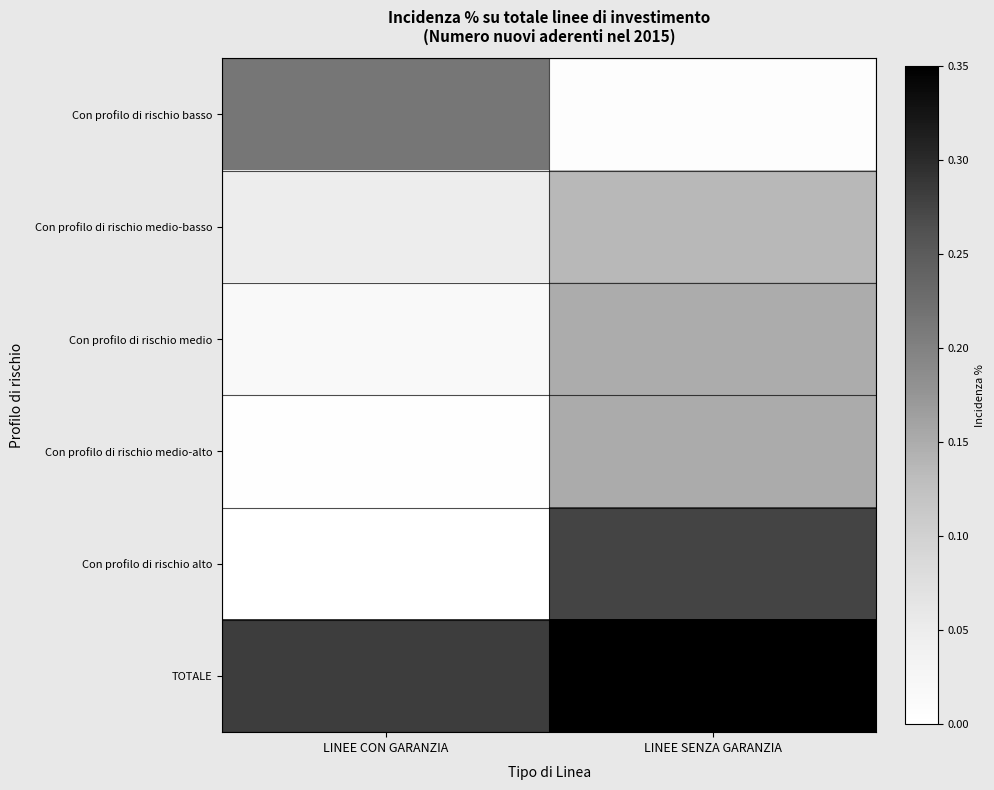

Reading left to right, extract all data points from this chart.

Con profilo di rischio basso: LINEE CON GARANZIA=0.2	LINEE SENZA GARANZIA=0.0
Con profilo di rischio medio-basso: LINEE CON GARANZIA=0.0	LINEE SENZA GARANZIA=0.1
Con profilo di rischio medio: LINEE CON GARANZIA=0.0	LINEE SENZA GARANZIA=0.1
Con profilo di rischio medio-alto: LINEE CON GARANZIA=0.0	LINEE SENZA GARANZIA=0.2
Con profilo di rischio alto: LINEE CON GARANZIA=0.0	LINEE SENZA GARANZIA=0.3
TOTALE: LINEE CON GARANZIA=0.3	LINEE SENZA GARANZIA=0.7